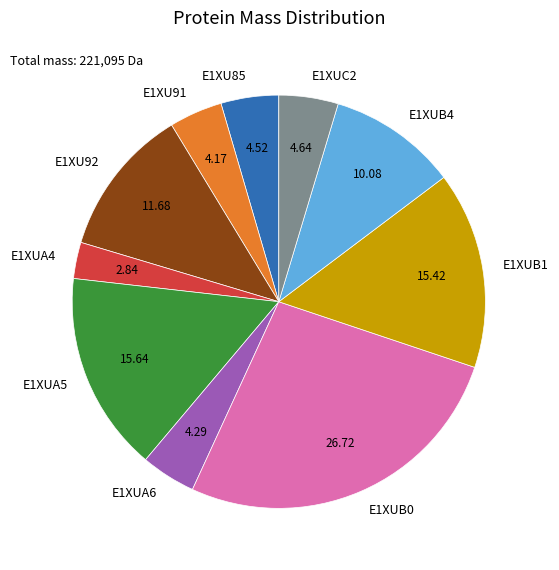

Is there a majority slice in this chart?

No